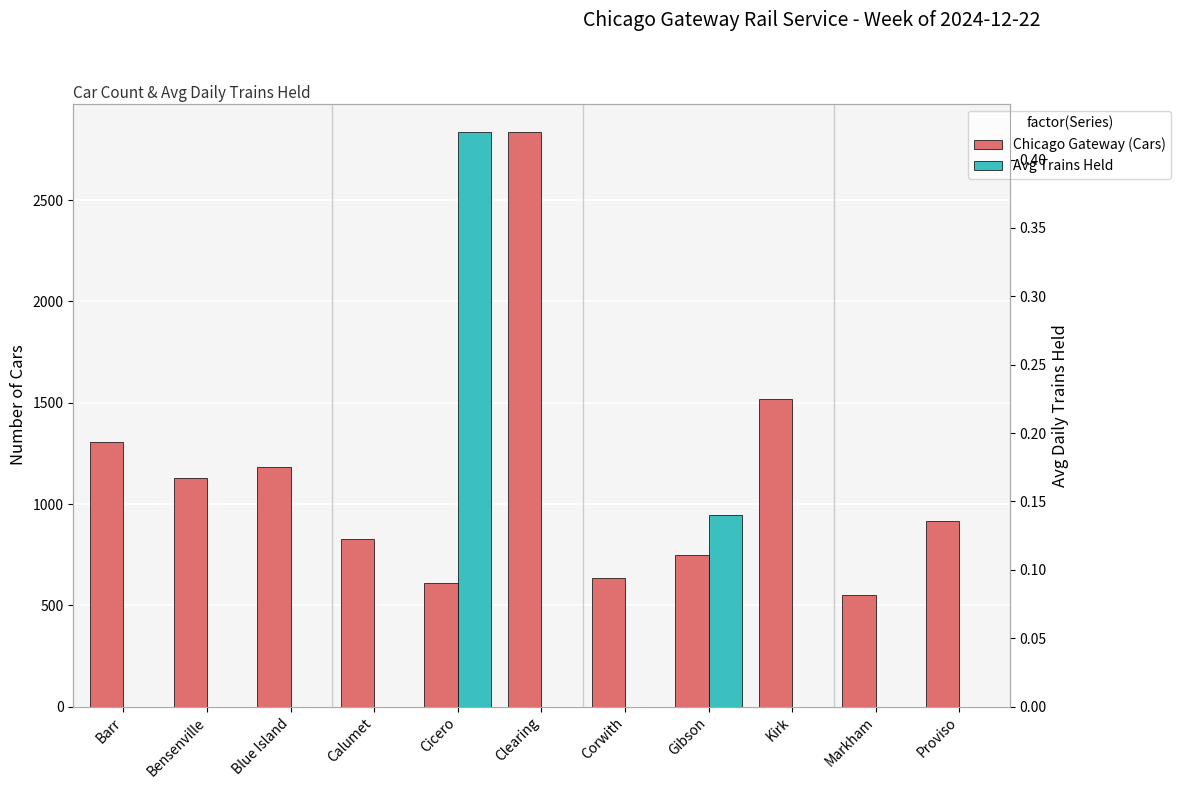

How many distinct data groups are displayed?

2